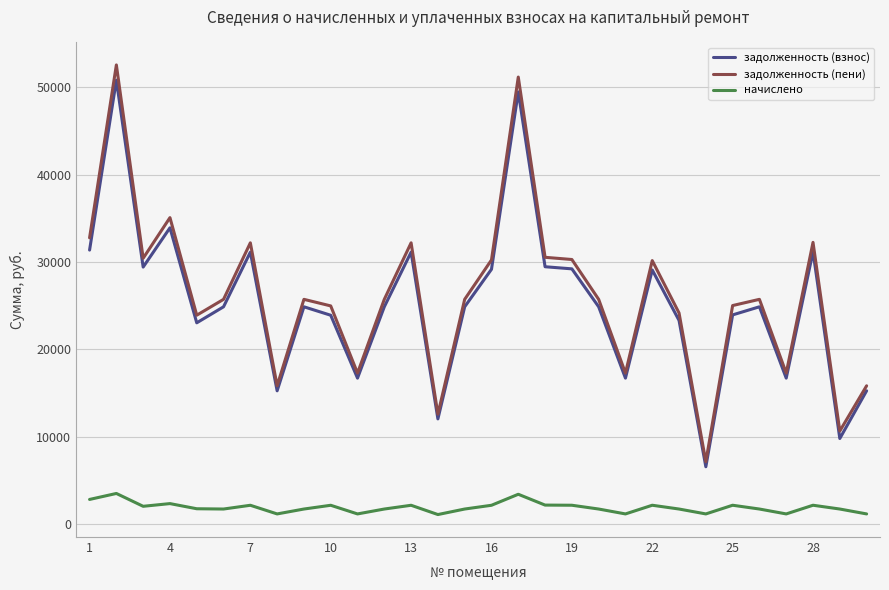

How many series are shown in this chart?

3